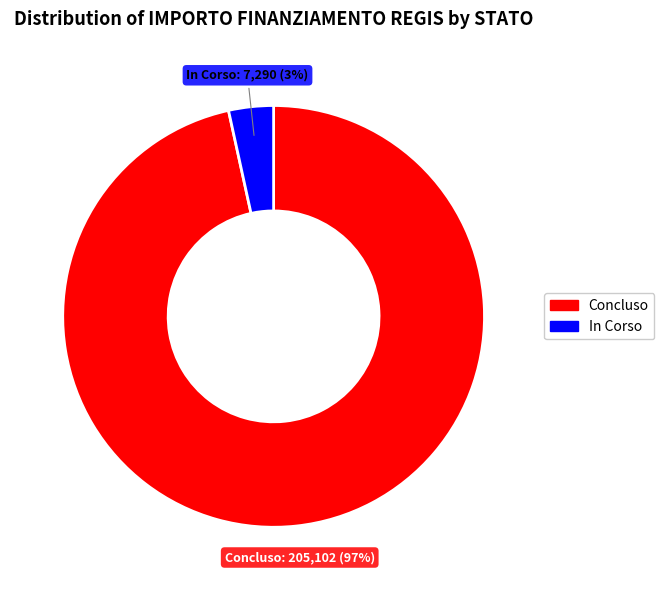

To the nearest percent, what is the average slice percentage?

50%